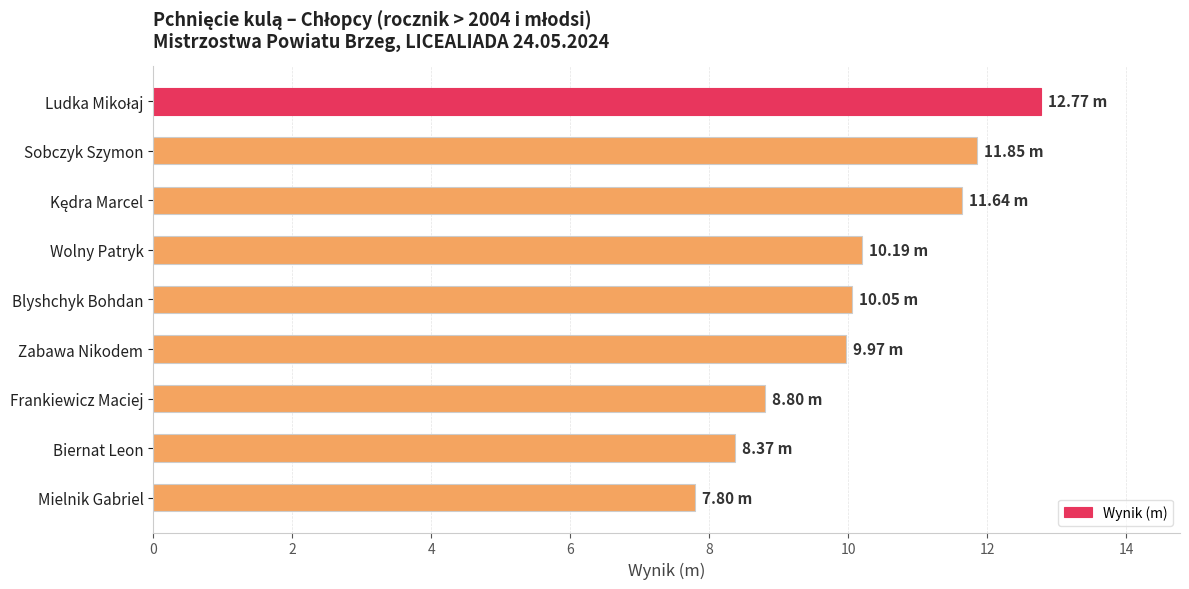

How many series are shown in this chart?

1